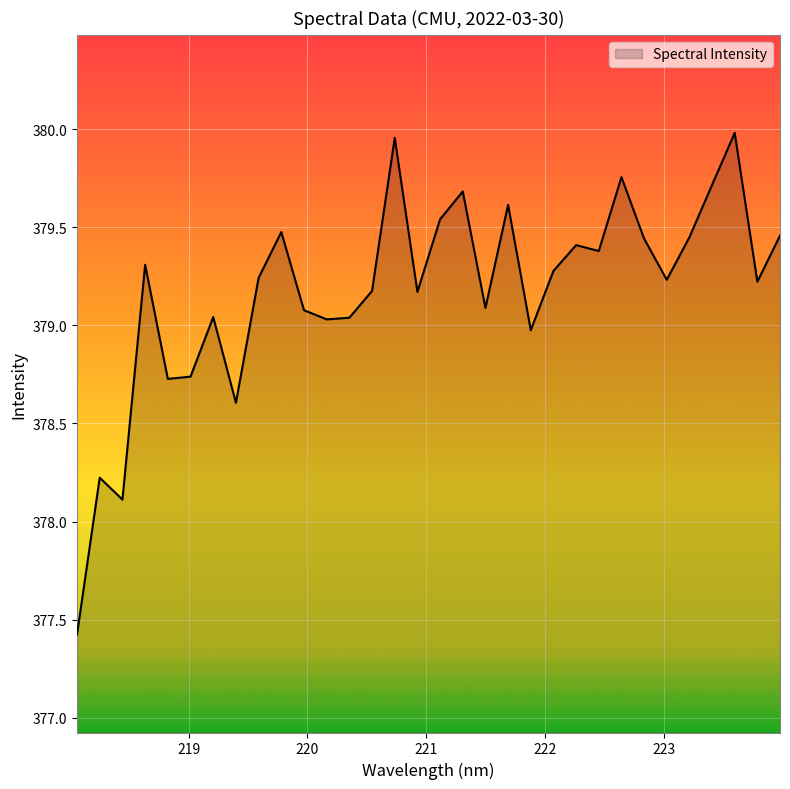

What is the minimum value shown in the chart?

377.4